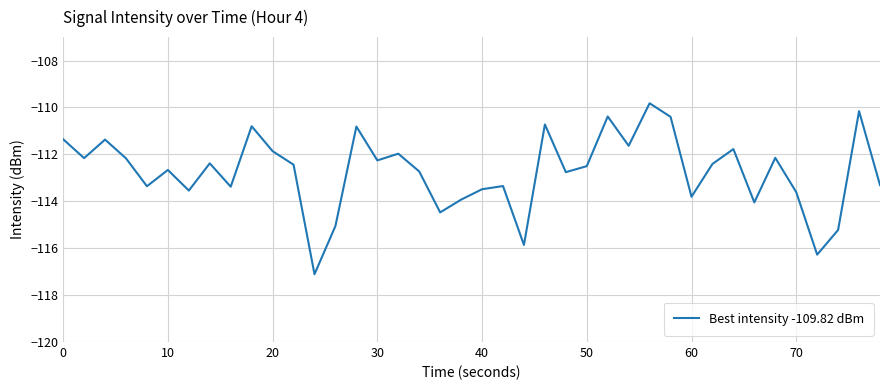

What is the difference between the maximum and minimum values?

7.3